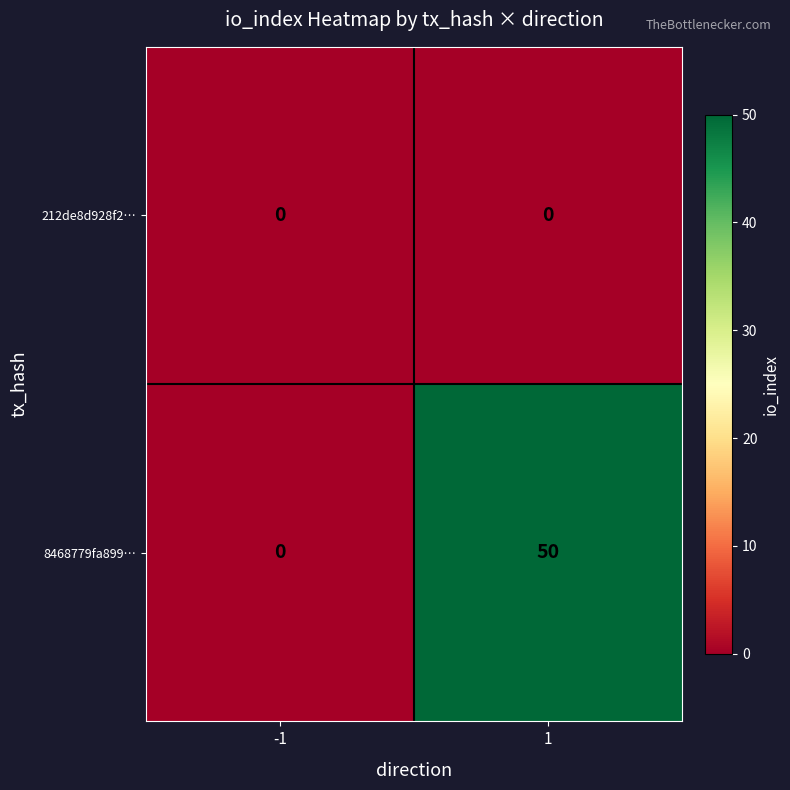

What is the difference between the 8468779fa899… values at -1 and 1?

50